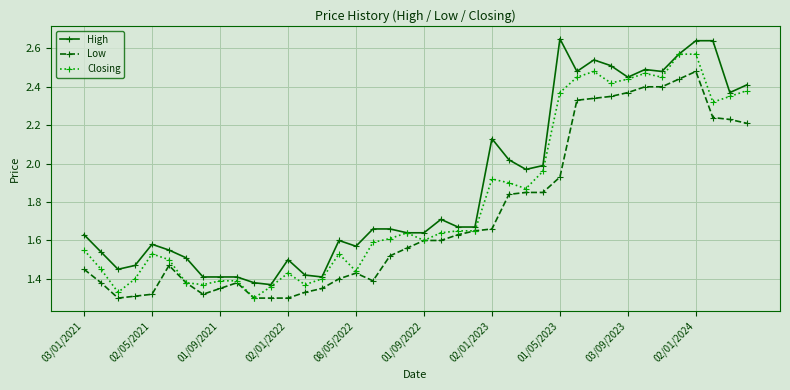

True or false: Closing has more than 0 points higher than both neighbors.

True